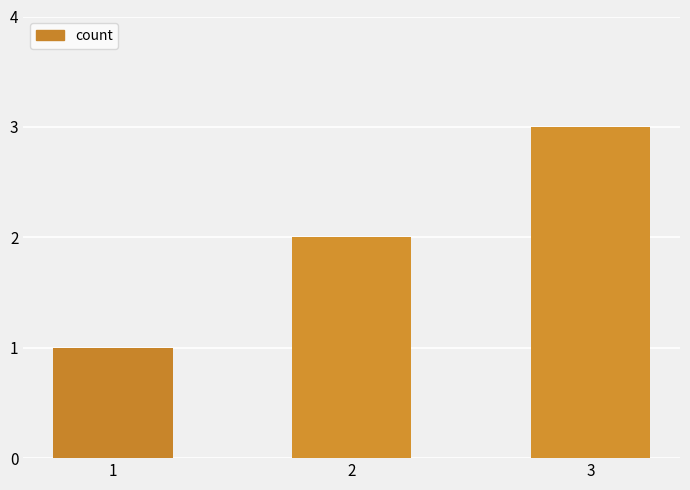

What value does the data have at 3?

3